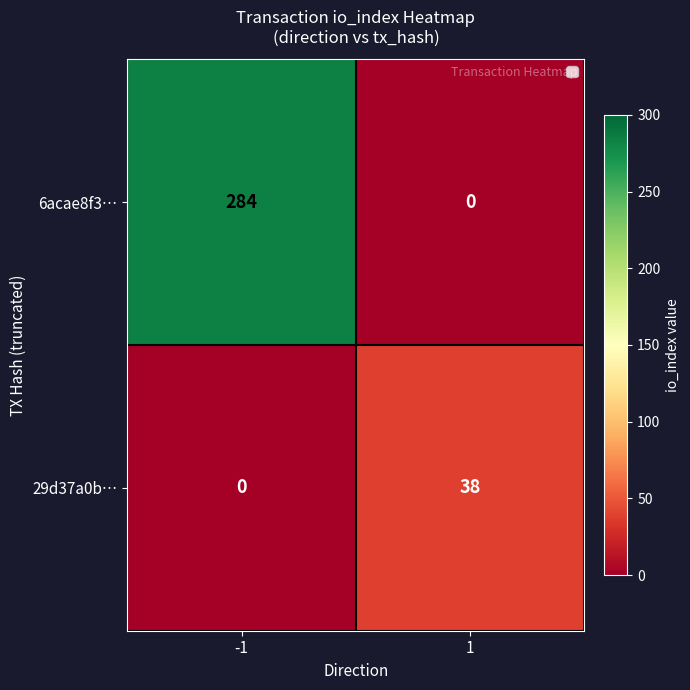

What is the maximum value shown in the chart?

284